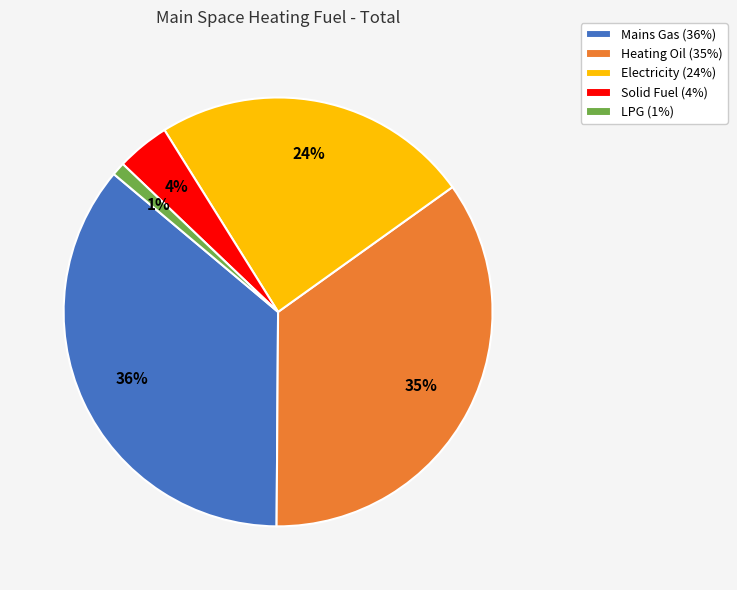

Which slice is the smallest?

LPG